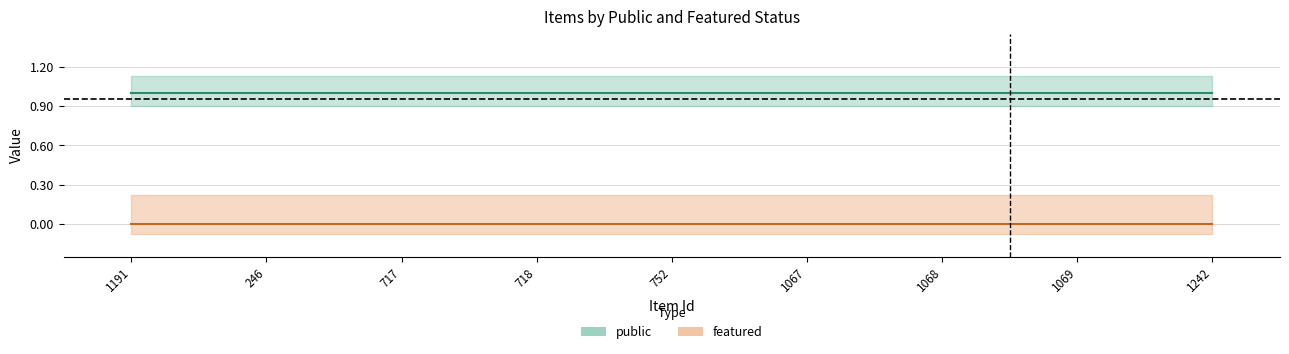

True or false: public and featured cross at least once.

False